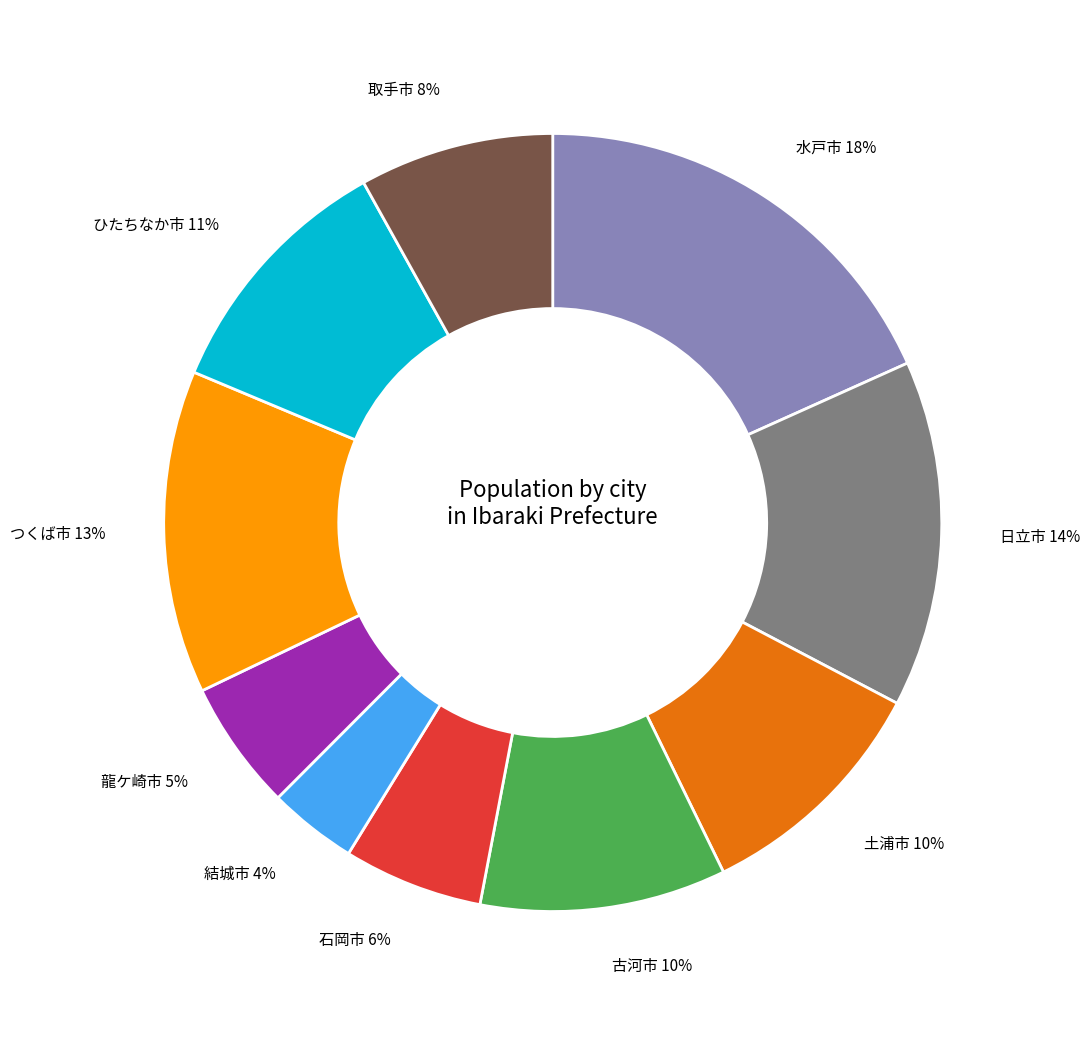

Which category has the smallest portion of the pie?

結城市